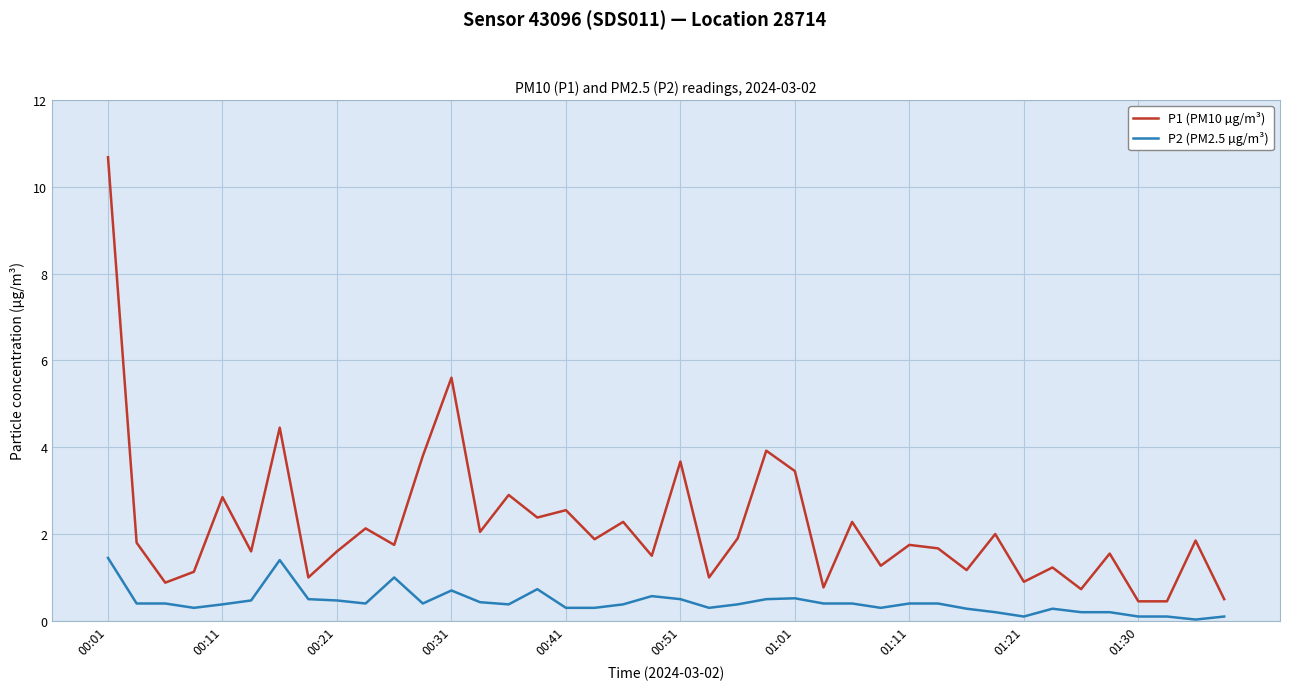

List the series in order of their peak value, highest first.

P1 (PM10 µg/m³), P2 (PM2.5 µg/m³)